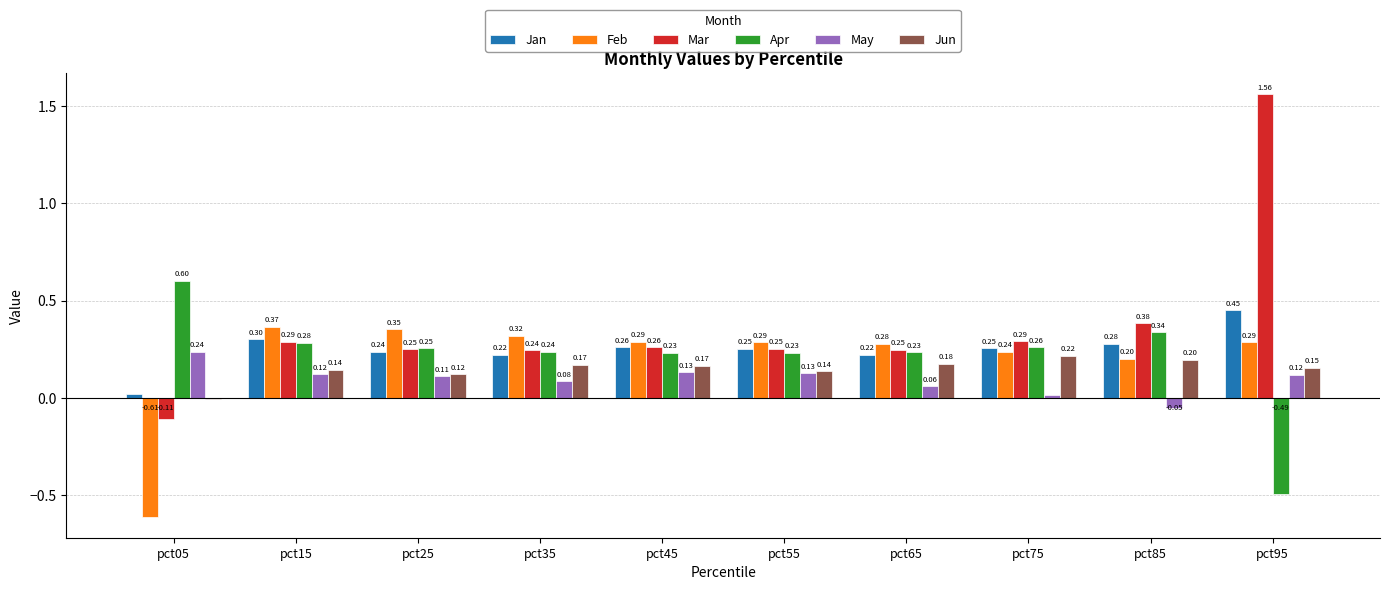

At which category is the sum across all series the highest?

pct95